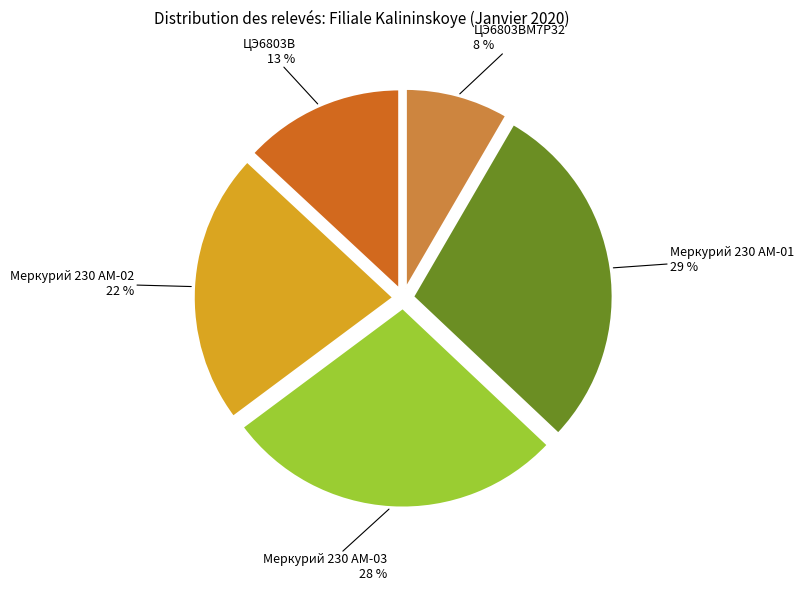

Combined, do Меркурий 230 АМ-03 and ЦЭ6803ВМ7Р32 account for over 50%?

No